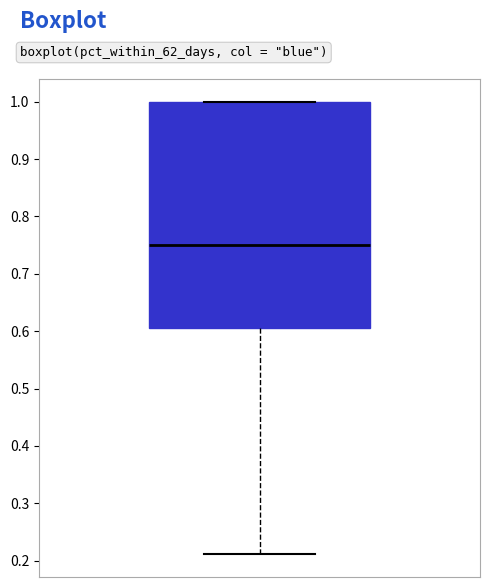

Where does the median line of the box sit on the y-axis? The values are not printed on the chart, so give them approximately, as read against the axis.

0.75